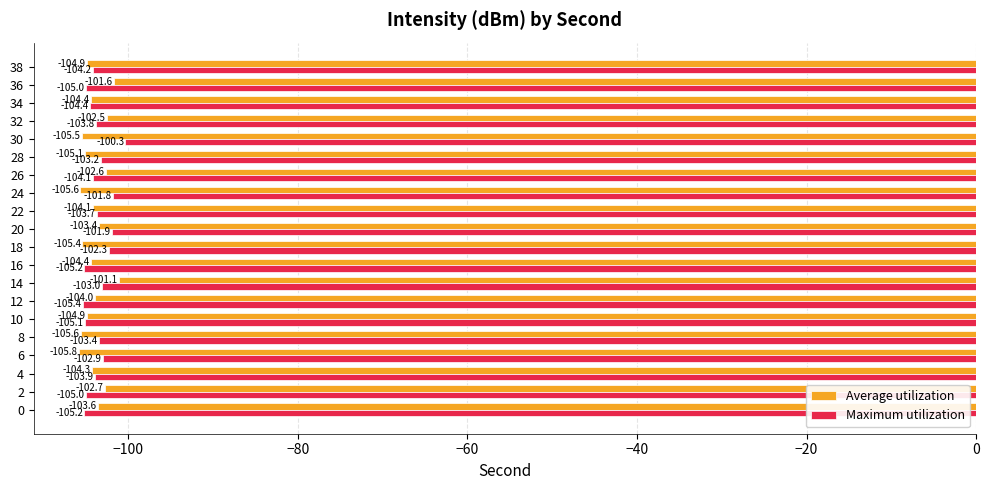

Rank the series by their average value, from highest to lowest.

Maximum utilization, Average utilization